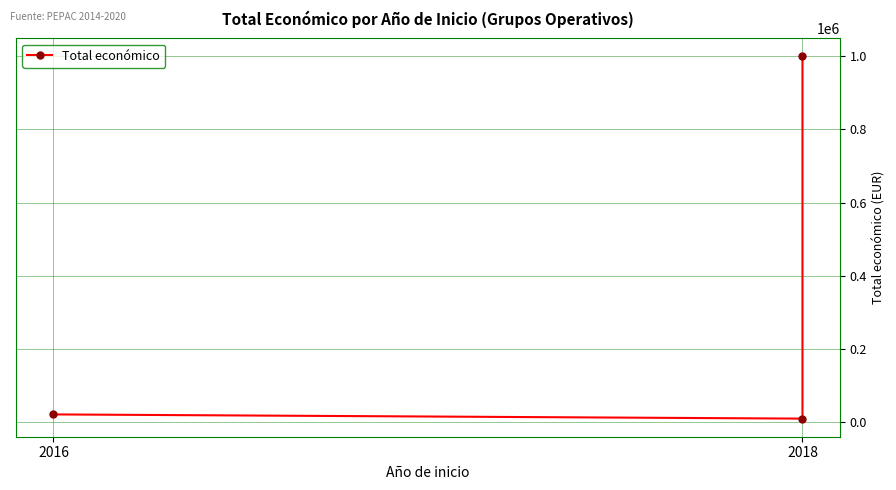

What is the ratio of the value at 2 to the value at 2018?

125.3